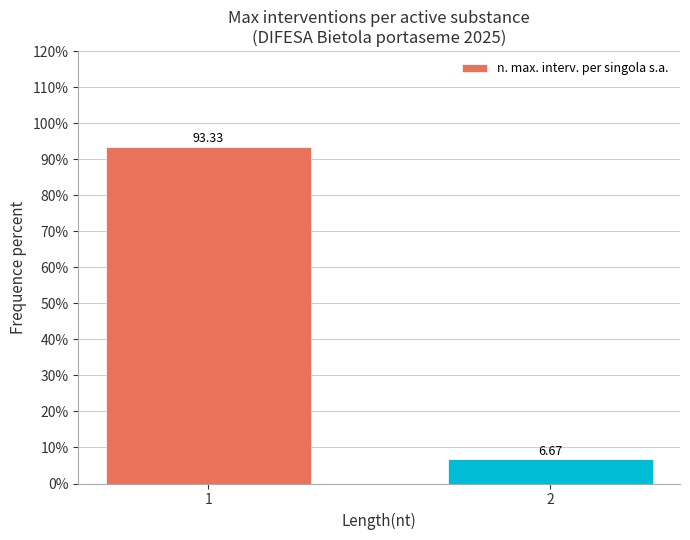

What is the average value?

50.0